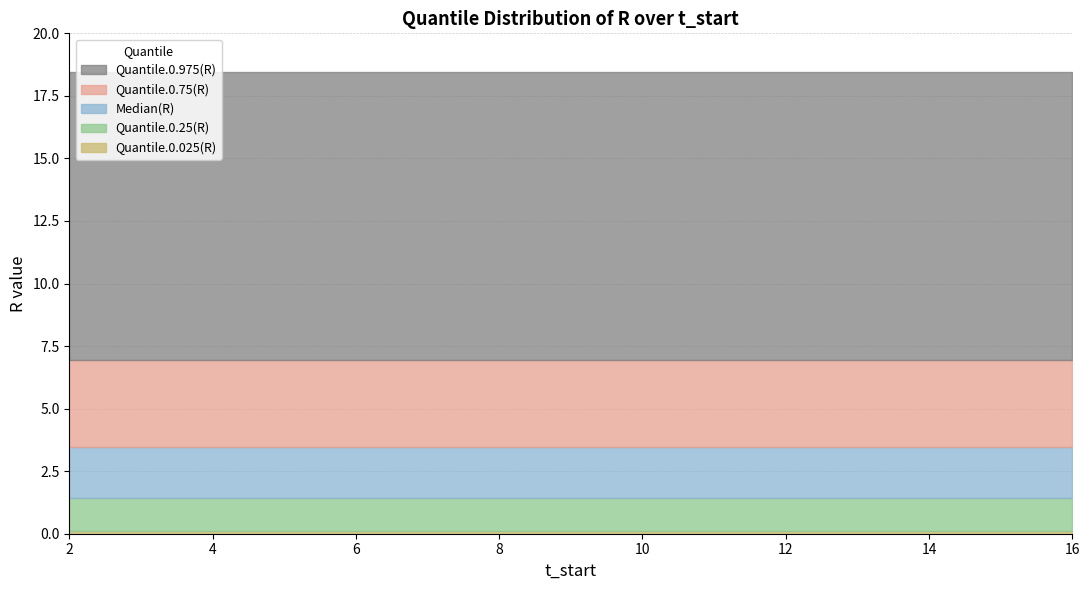

What is the minimum value for Quantile.0.25(R)?

1.4